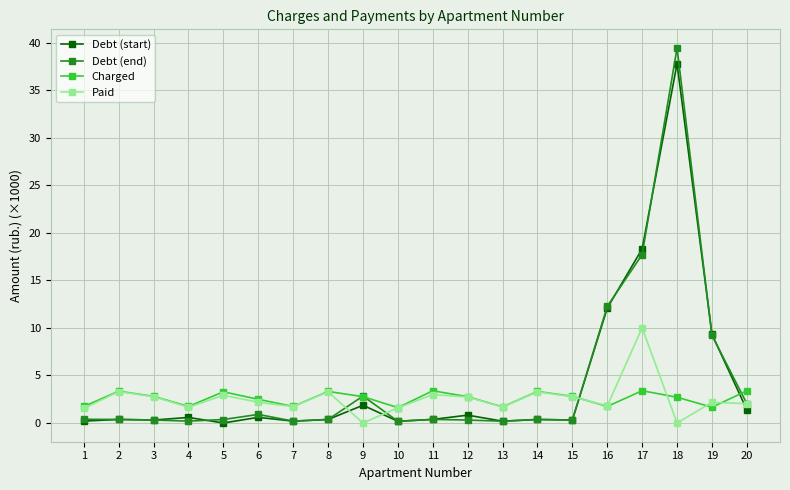

What is the value of the Debt (start) point at the 17th from the left?

18.3